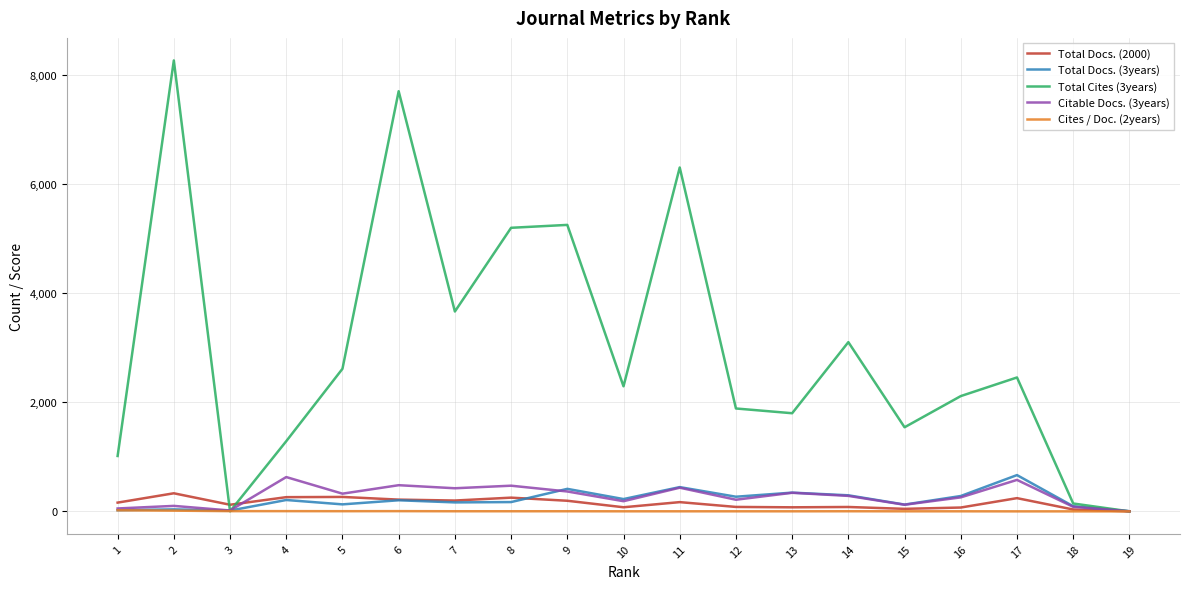

The Total Docs. (2000) series shows 74 at 13. True or false?

True